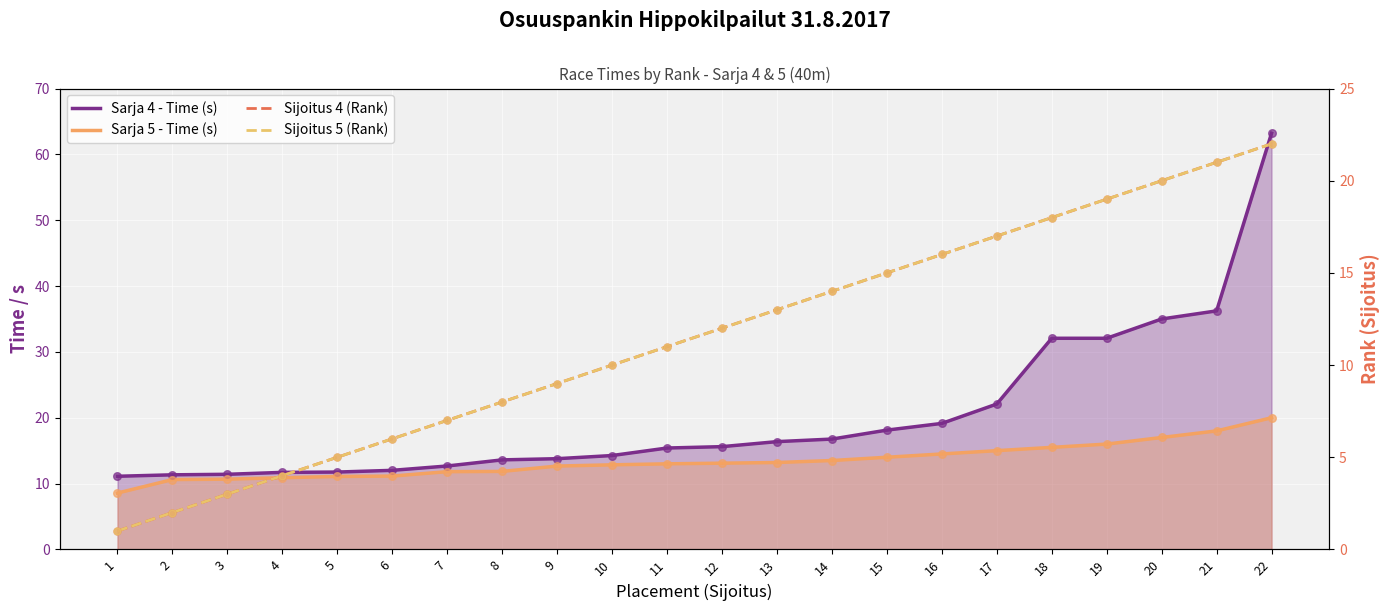

Which series reaches the minimum Y coordinate?

Sijoitus 4 (Rank)